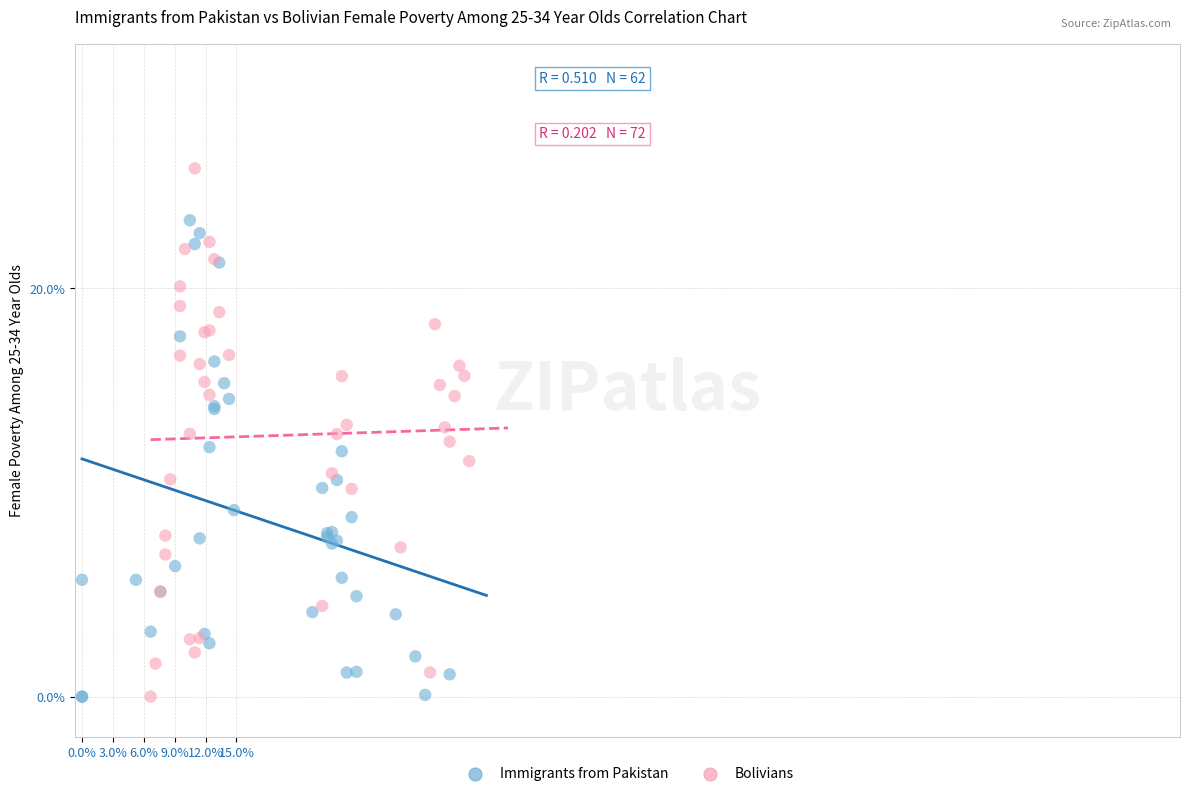

Which series contains the highest Y value?

Bolivians